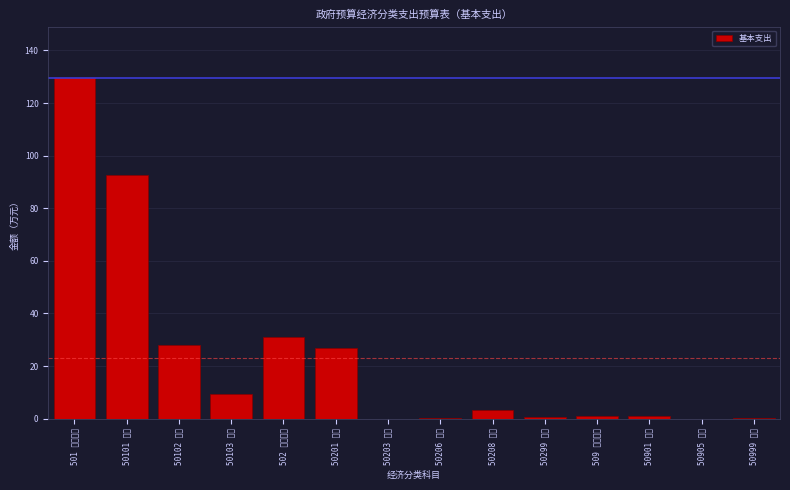

What value does the data have at 501 机关工资?

129.6